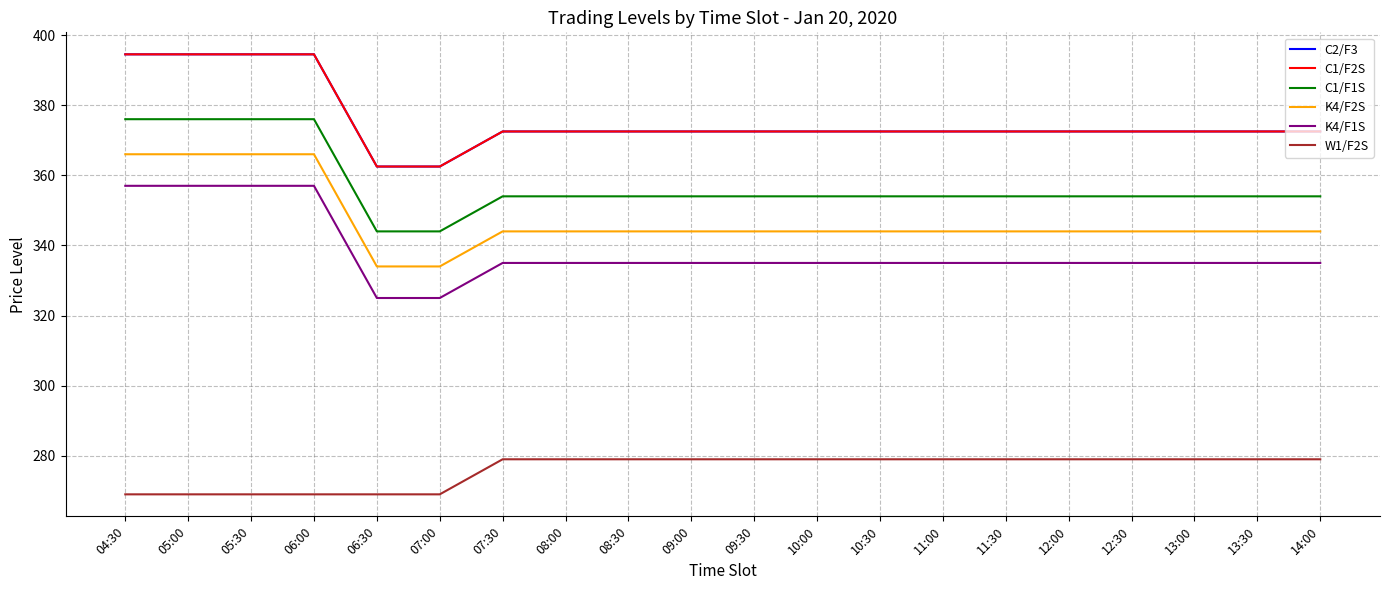

True or false: C1/F1S and K4/F2S intersect in this chart.

False